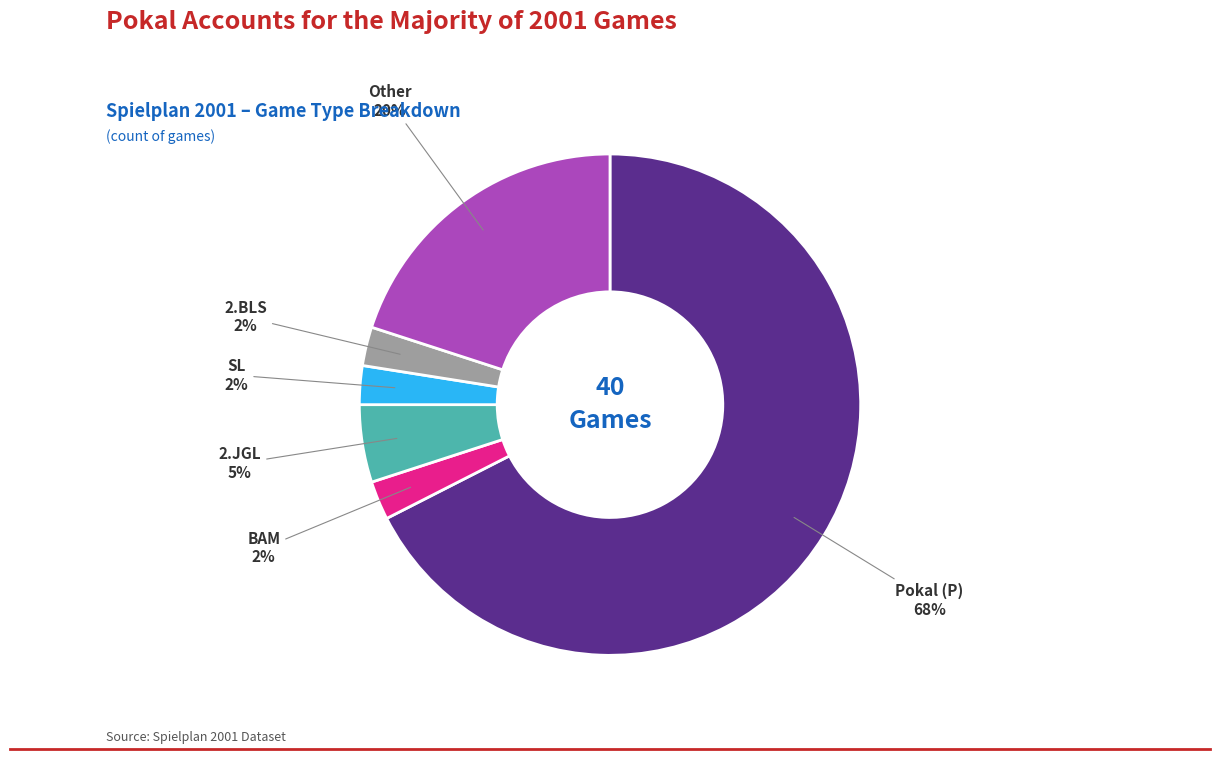

What percentage is the BAM slice, to the nearest percent?

3%